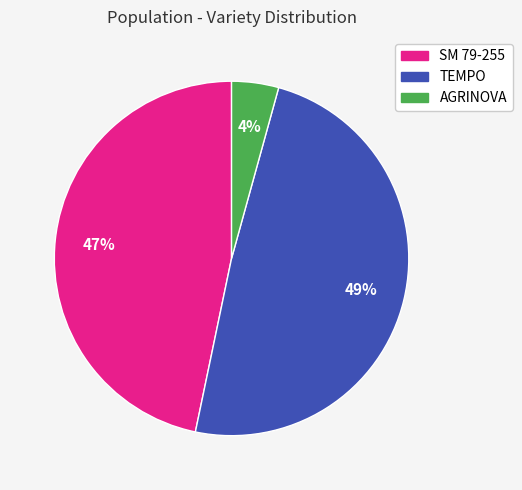

Which slice is the smallest?

AGRINOVA